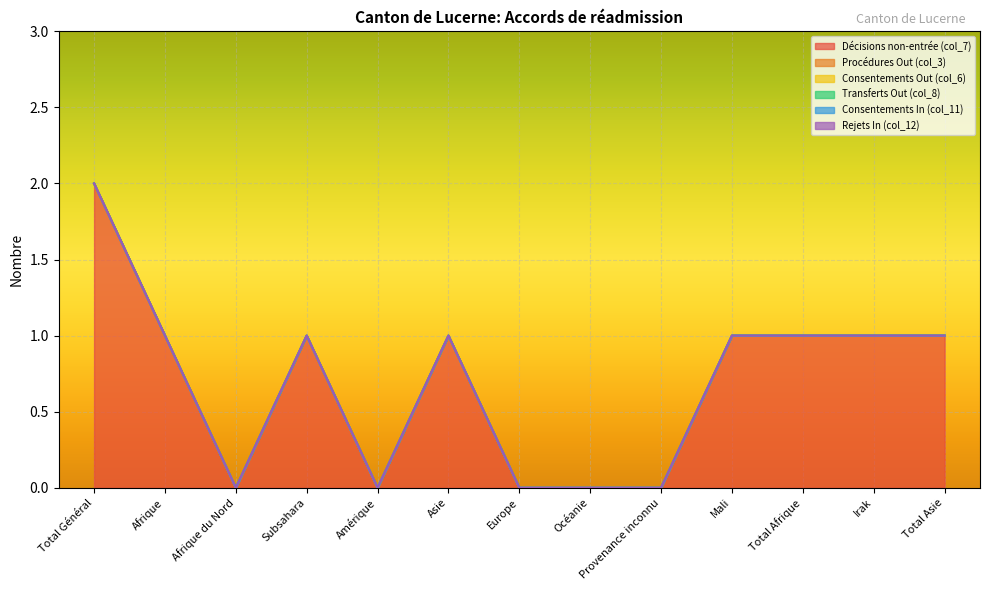

At which label does Décisions non-entrée (col_7) reach its minimum?

Afrique du Nord